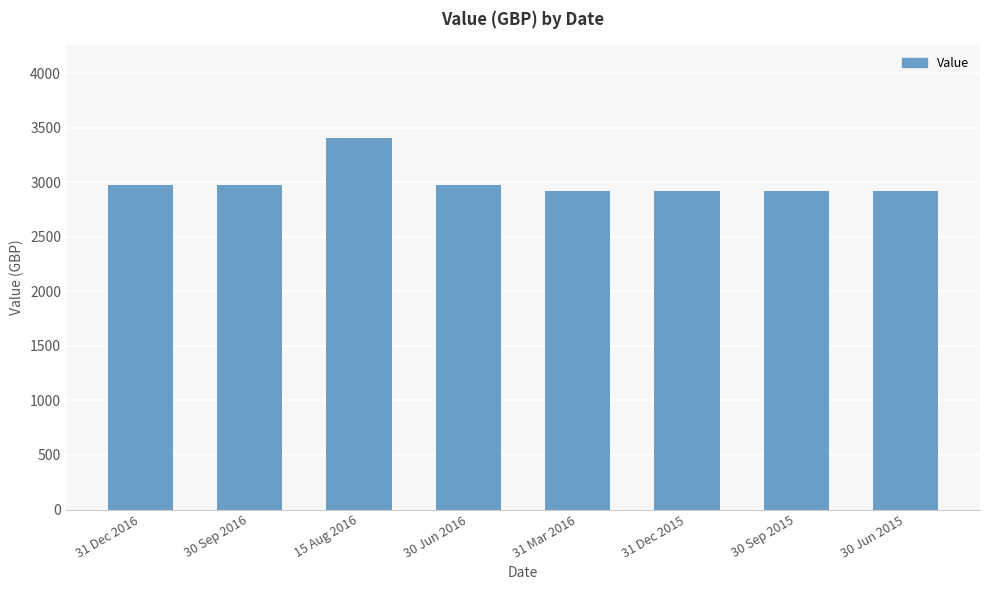

Which category has the highest value across all series?

15 Aug 2016